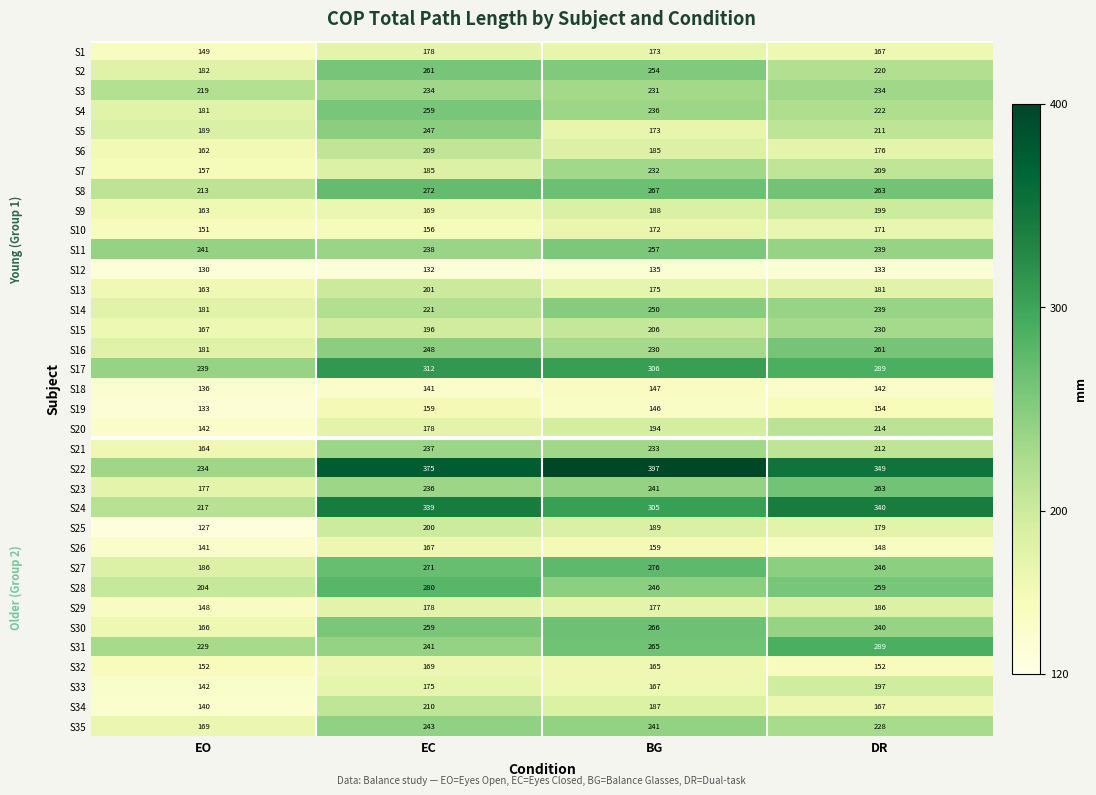

At how many categories does at least one series exceed 210?

4